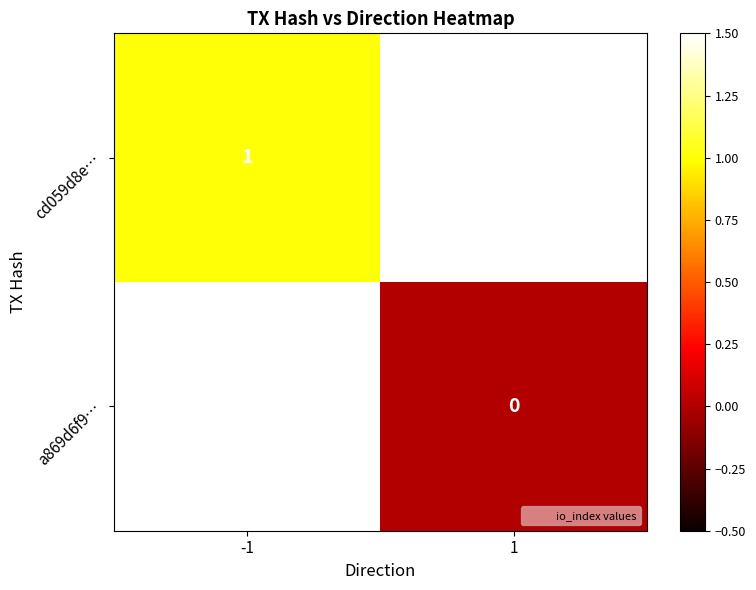

Count the number of data series in this chart.

2